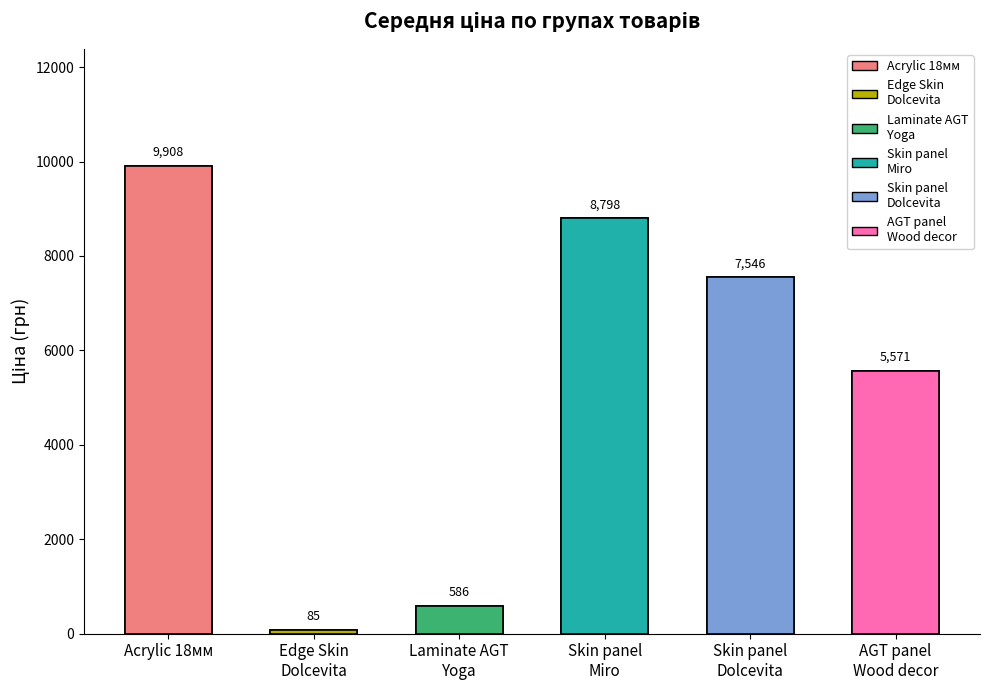

What is the sum of all values?

32494.3